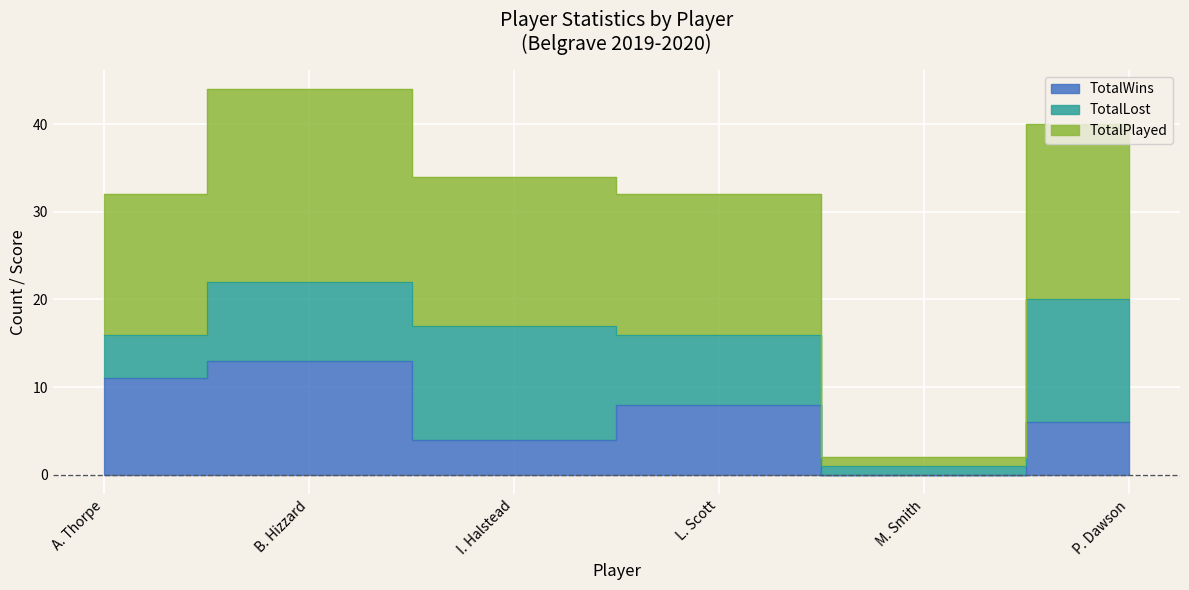

True or false: TotalPlayed has more than 0 interior local peaks.

True